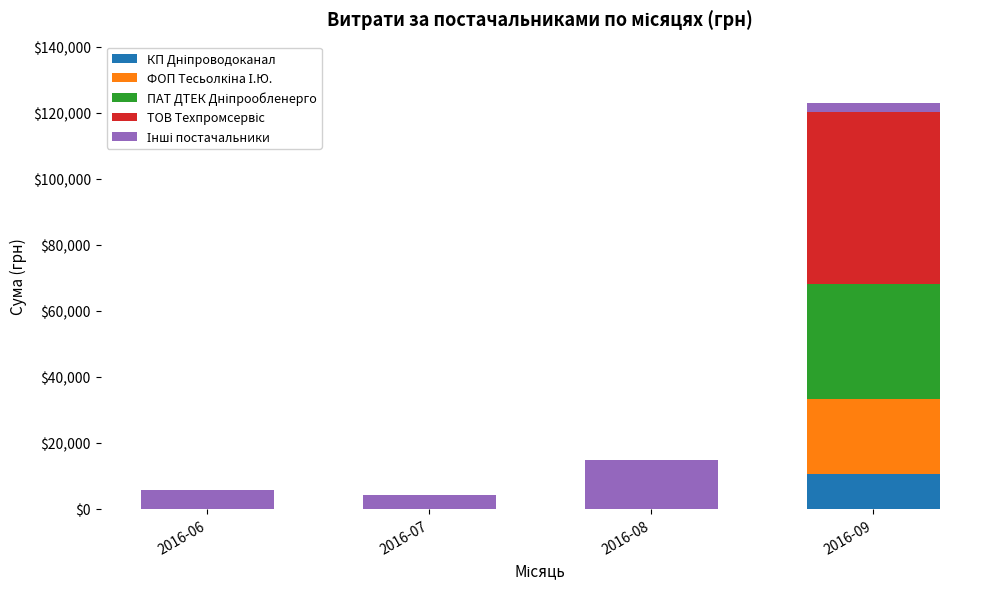

What is the total value across all series at 2016-09?

123112.6